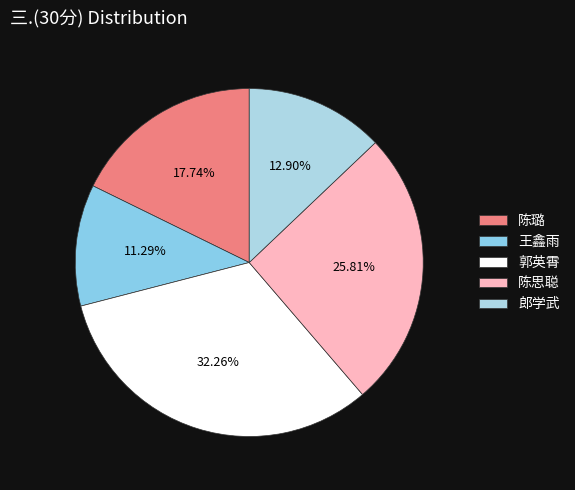

Is it true that 郎学武 is 4% of the pie?

False